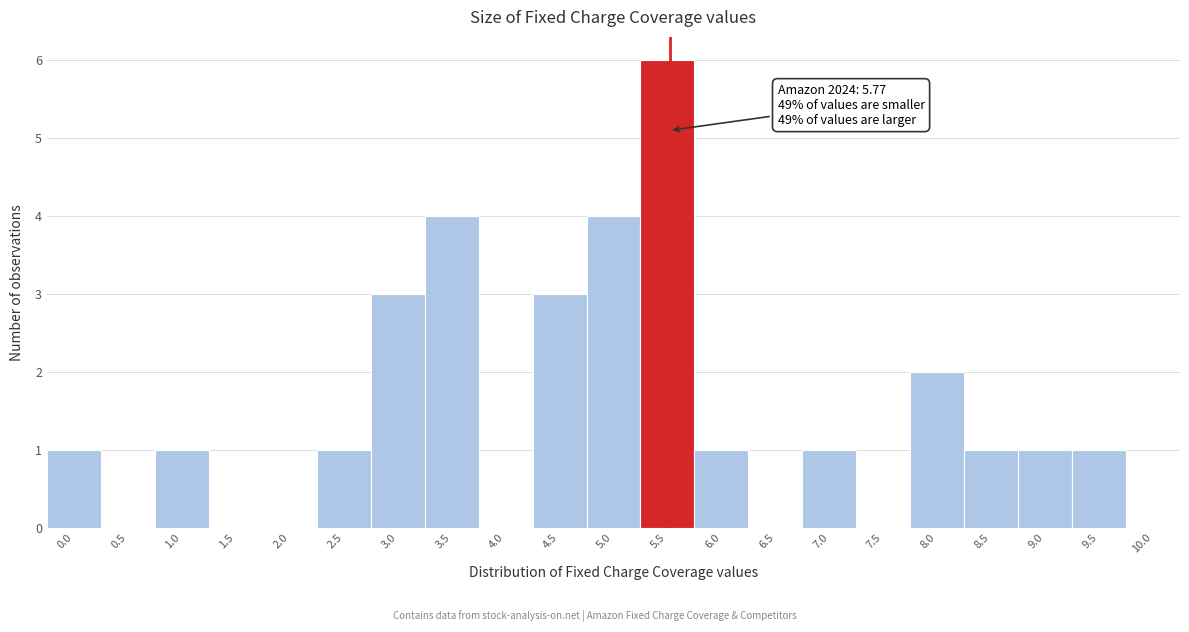

Reading left to right, transcribe all the data shown in this chart.

0.0=1	0.5=0	1.0=1	1.5=0	2.0=0	2.5=1	3.0=3	3.5=4	4.0=0	4.5=3	5.0=4	5.5=6	6.0=1	6.5=0	7.0=1	7.5=0	8.0=2	8.5=1	9.0=1	9.5=1	10.0=0